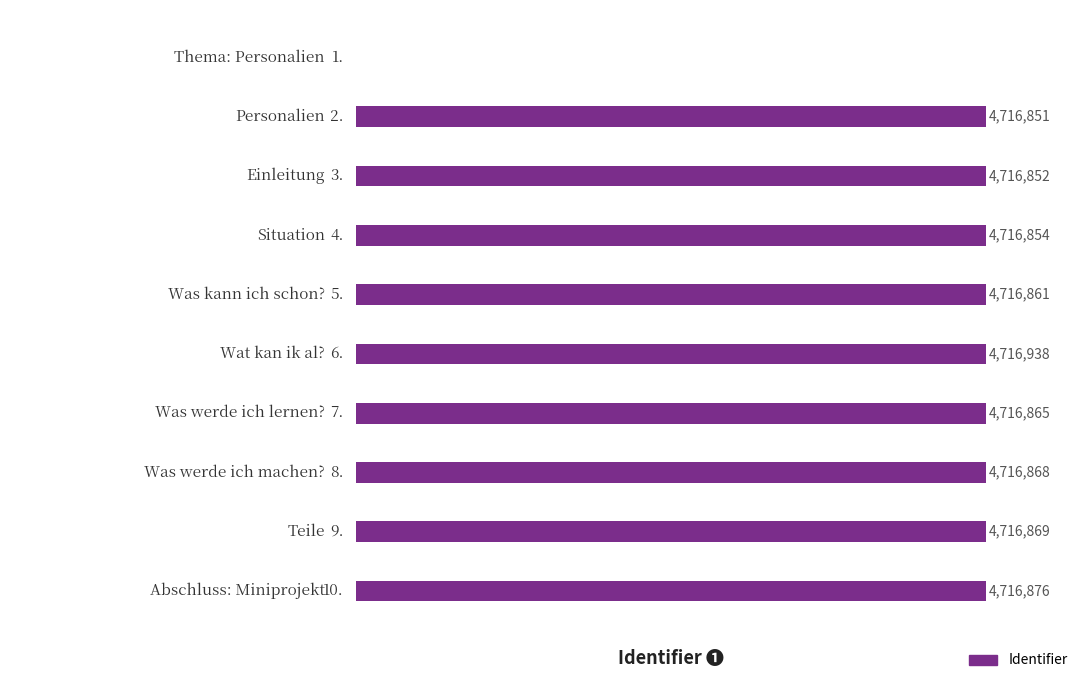

How many data points does each series have?

10